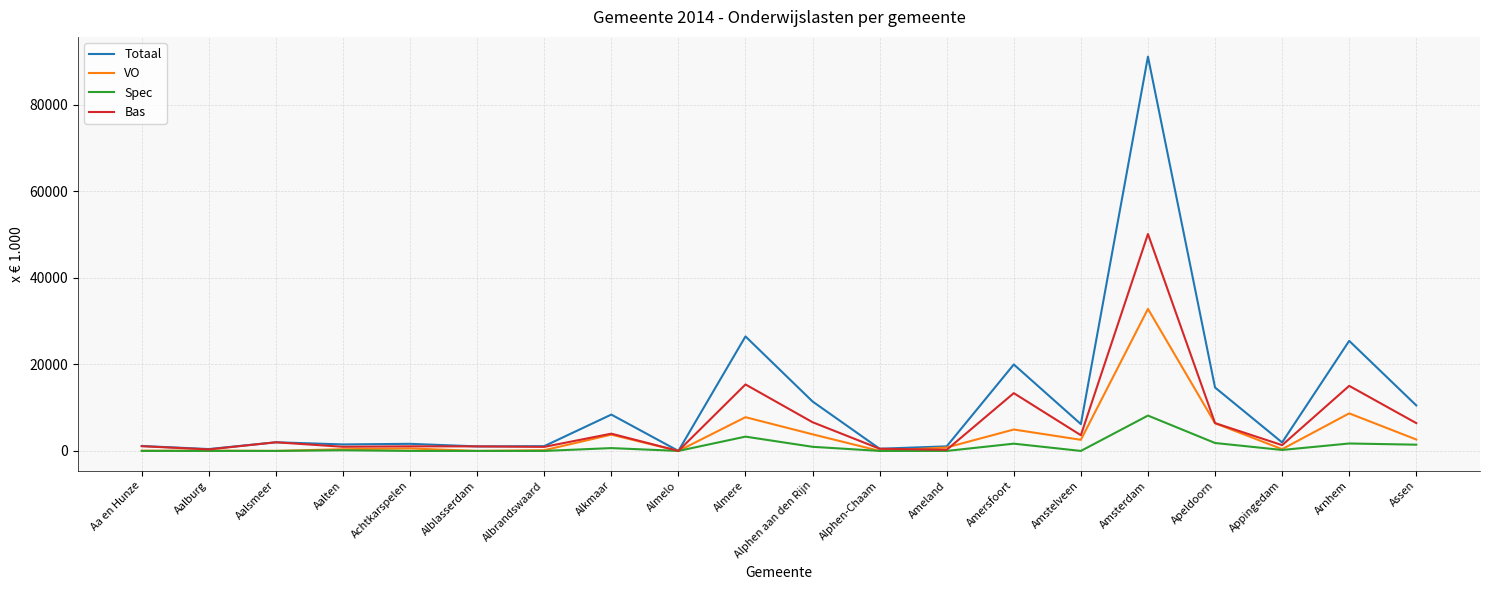

Which series has the largest range (max minus min)?

Totaal